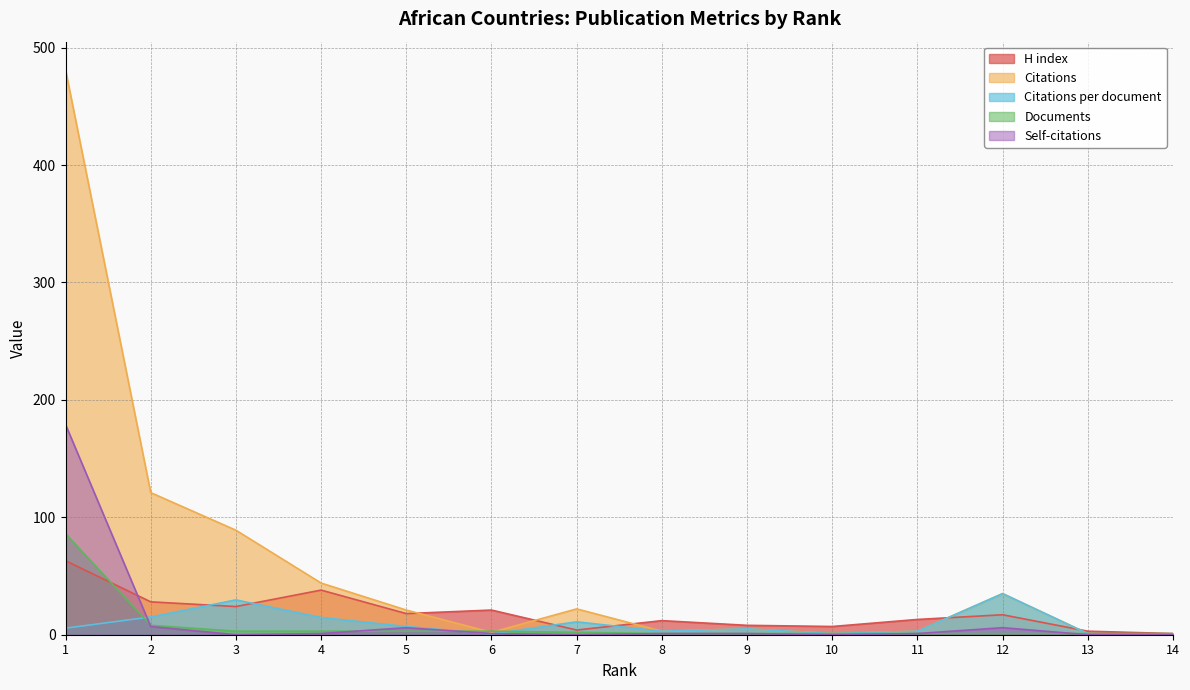

How many distinct data groups are displayed?

5